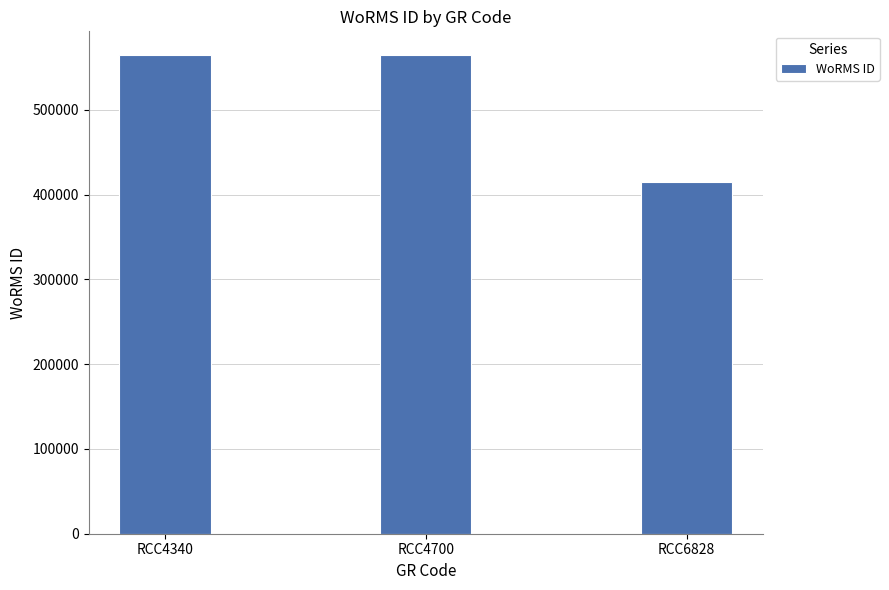

Reading left to right, transcribe all the data shown in this chart.

RCC4340=564479	RCC4700=564479	RCC6828=415091